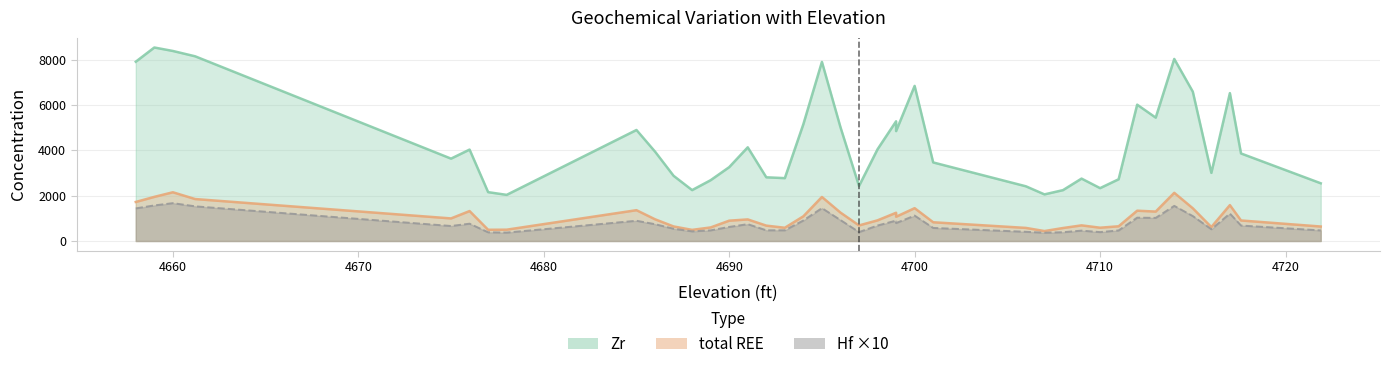

The total REE series shows 615.2 at 4716.0. True or false?

True